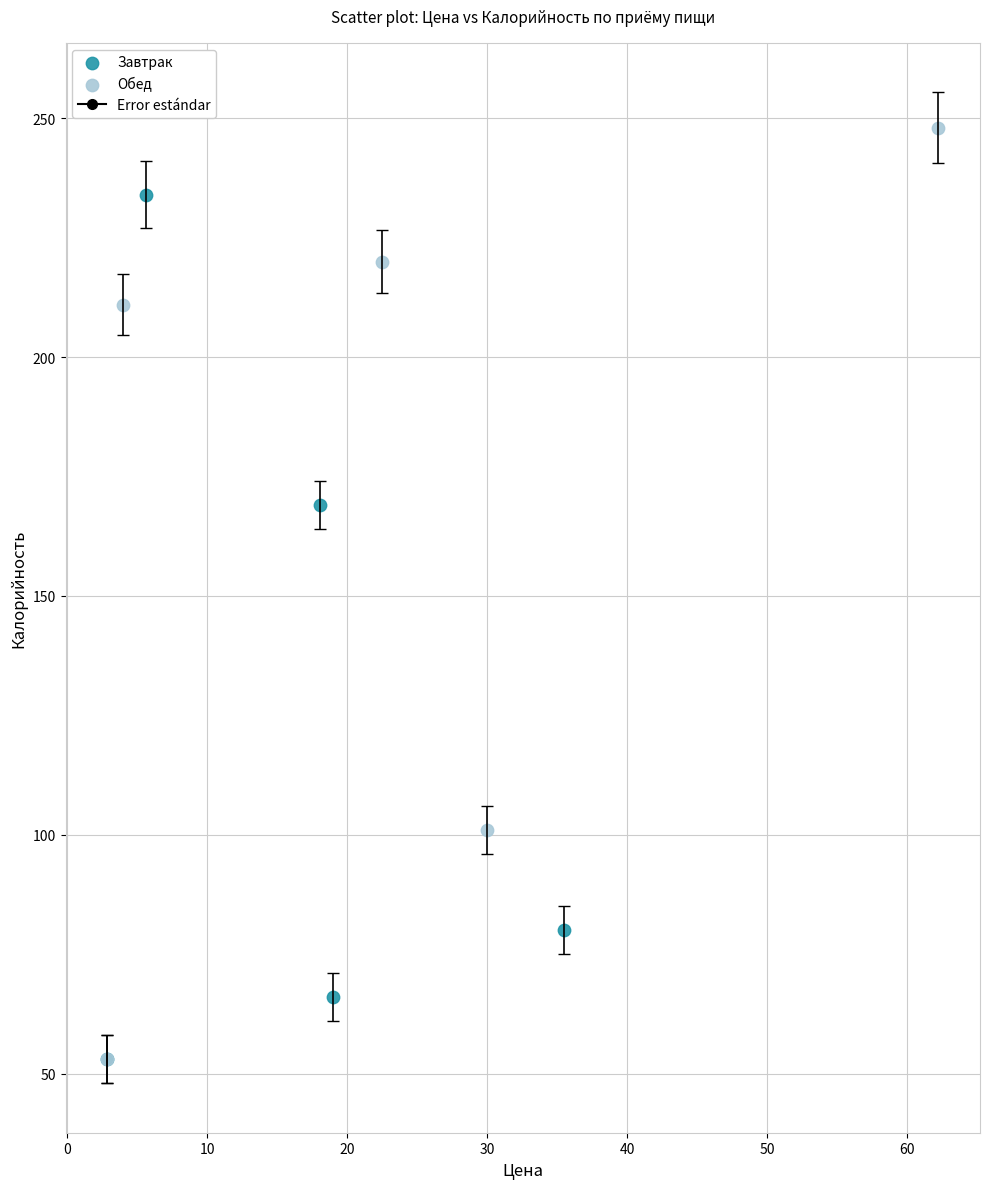

Which series contains the highest Y value?

Обед